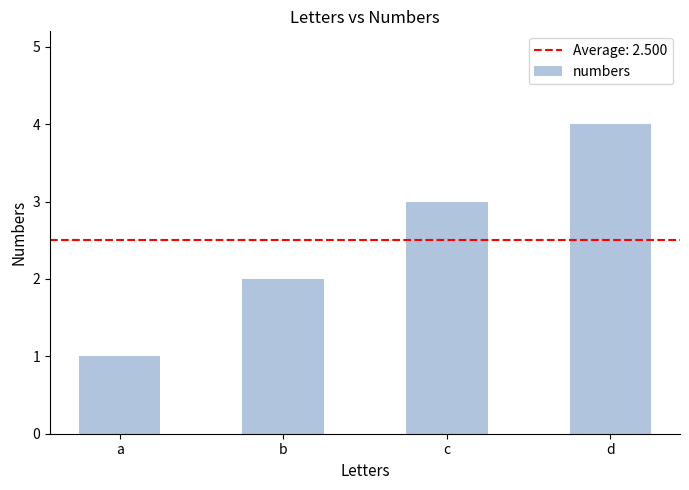

What is the difference between the values at b and d?

2